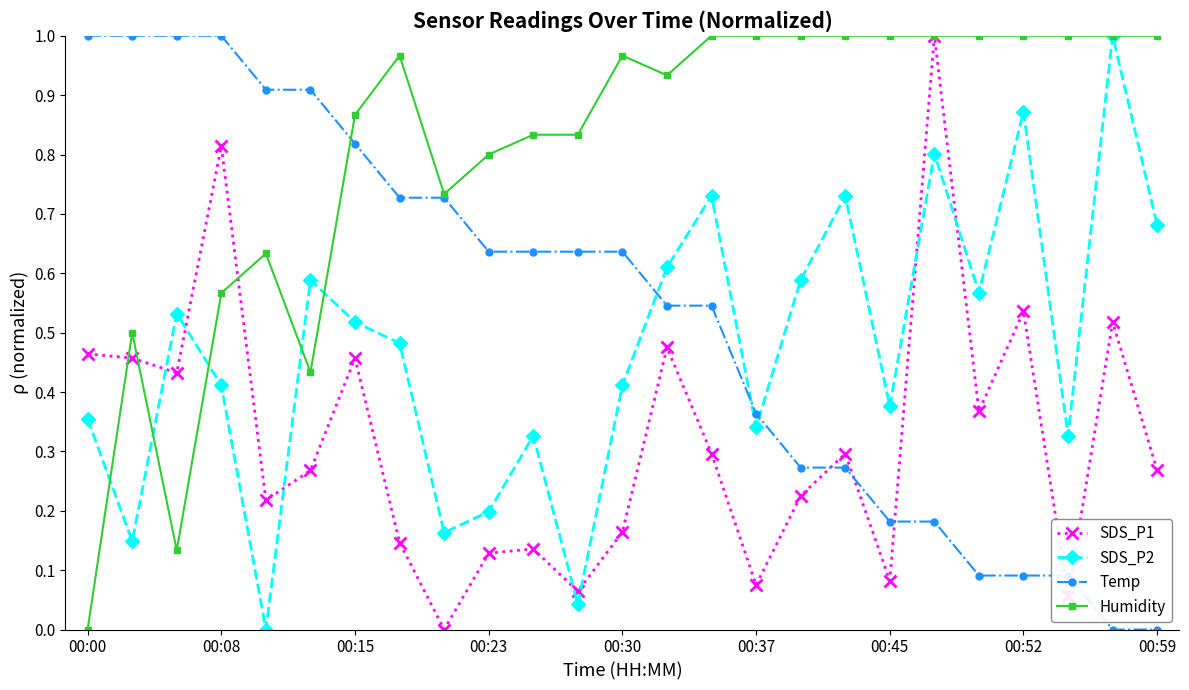

Which series has the largest total across all categories?

Humidity